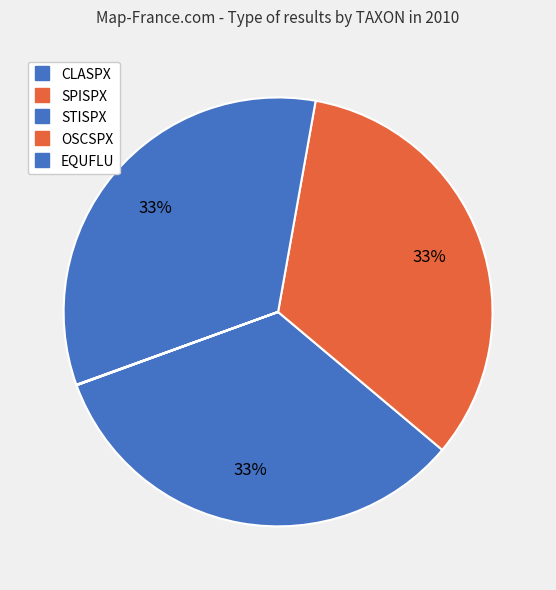

What is the largest slice in the pie chart?

CLASPX(F2)